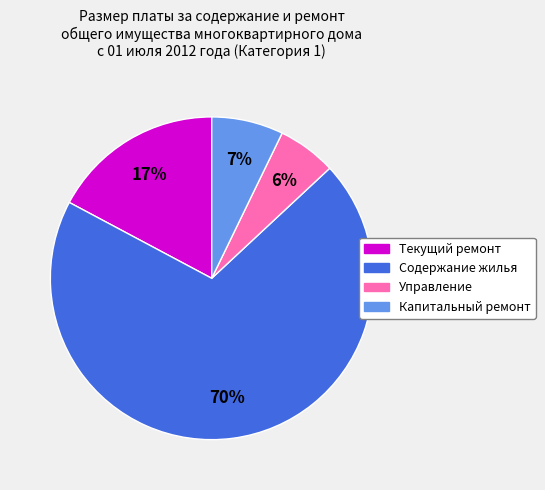

What is the majority slice?

Содержание жилья